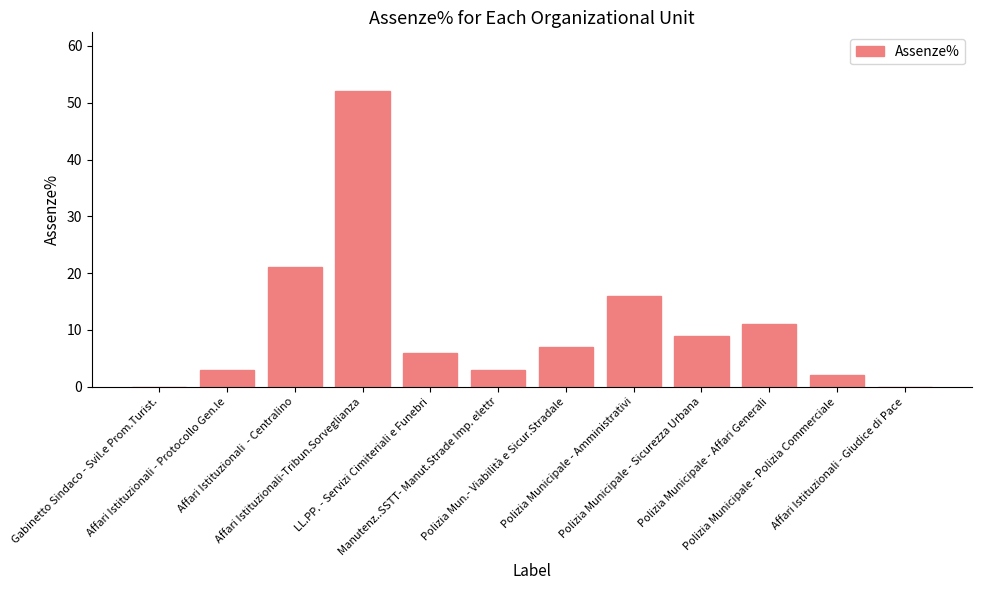

What is the greatest value displayed?

52